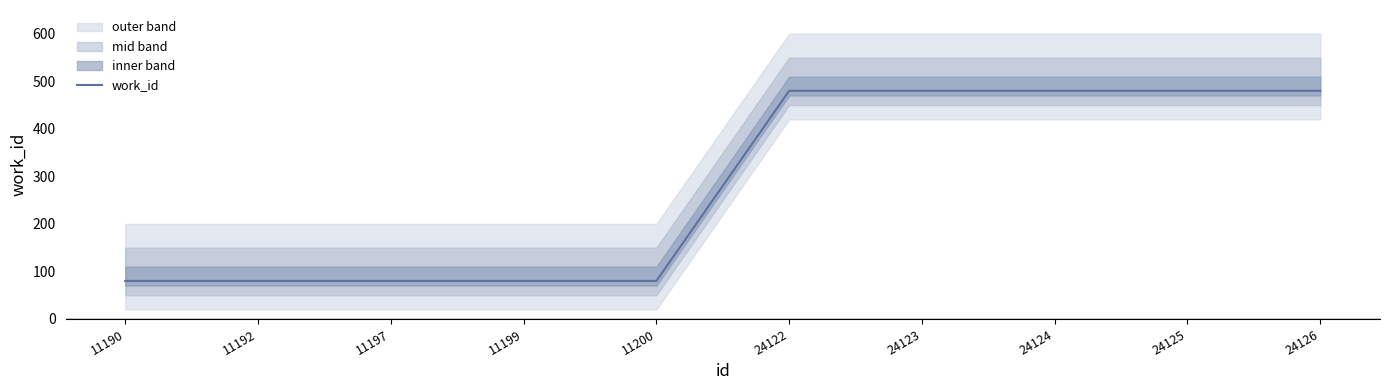

Reading right to left, list all the values displayed in this chart.

24126=480	24125=480	24124=480	24123=480	24122=480	11200=80	11199=80	11197=80	11192=80	11190=80